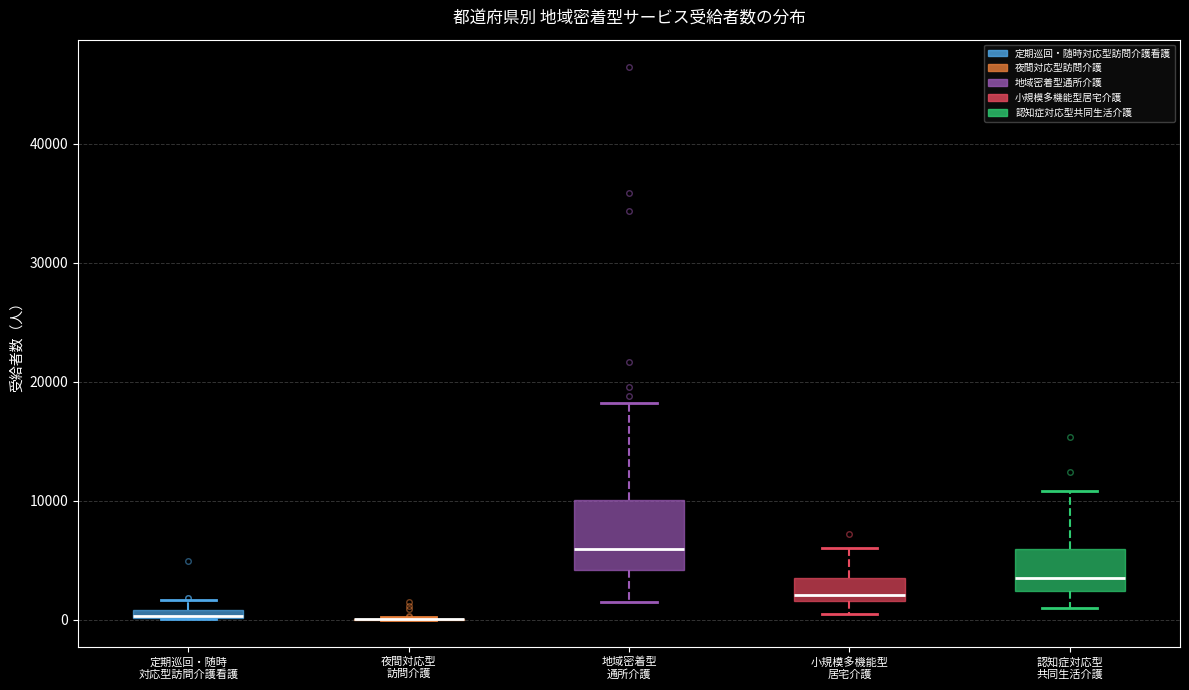

Which box is the tallest, from its lower edge to its upper edge?

地域密着型 通所介護